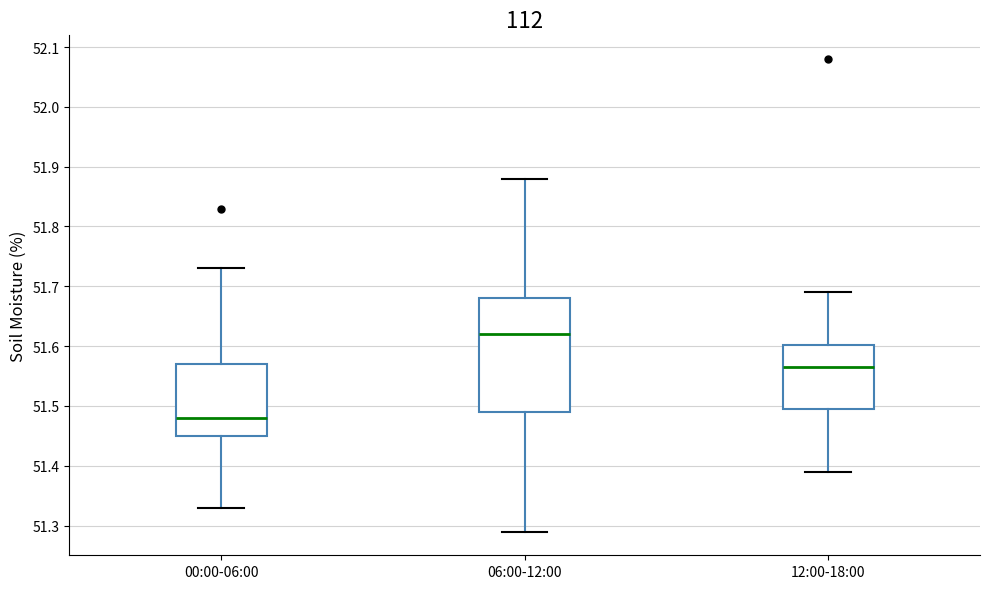

Where is the upper edge of the box for 06:00-12:00 on the y-axis? The values are not printed on the chart, so give them approximately, as read against the axis.

51.68